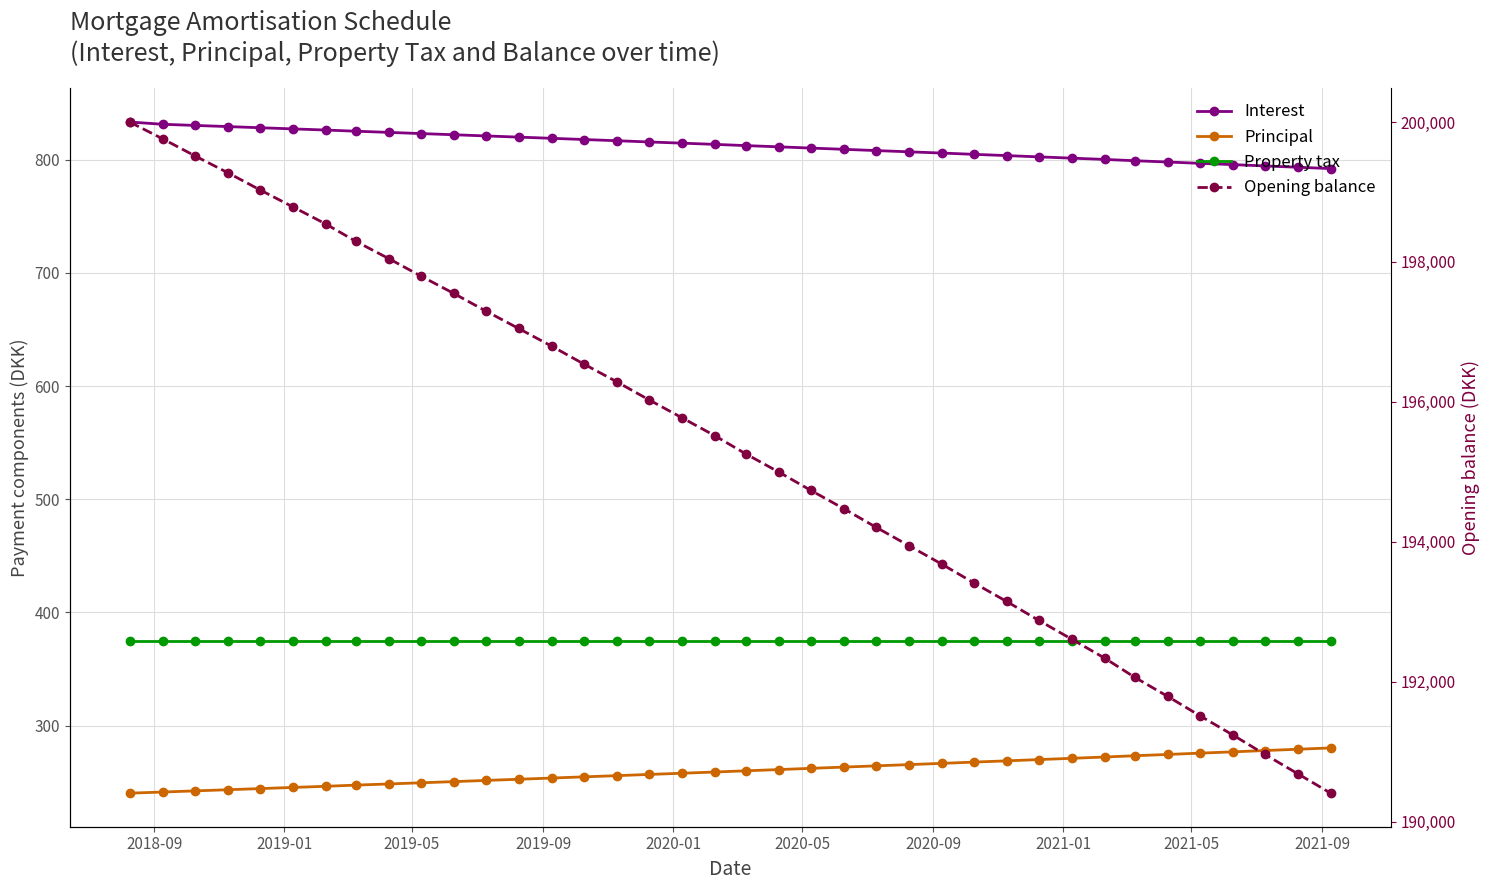

What is the value of the Interest point at the 16th from the left?

816.8